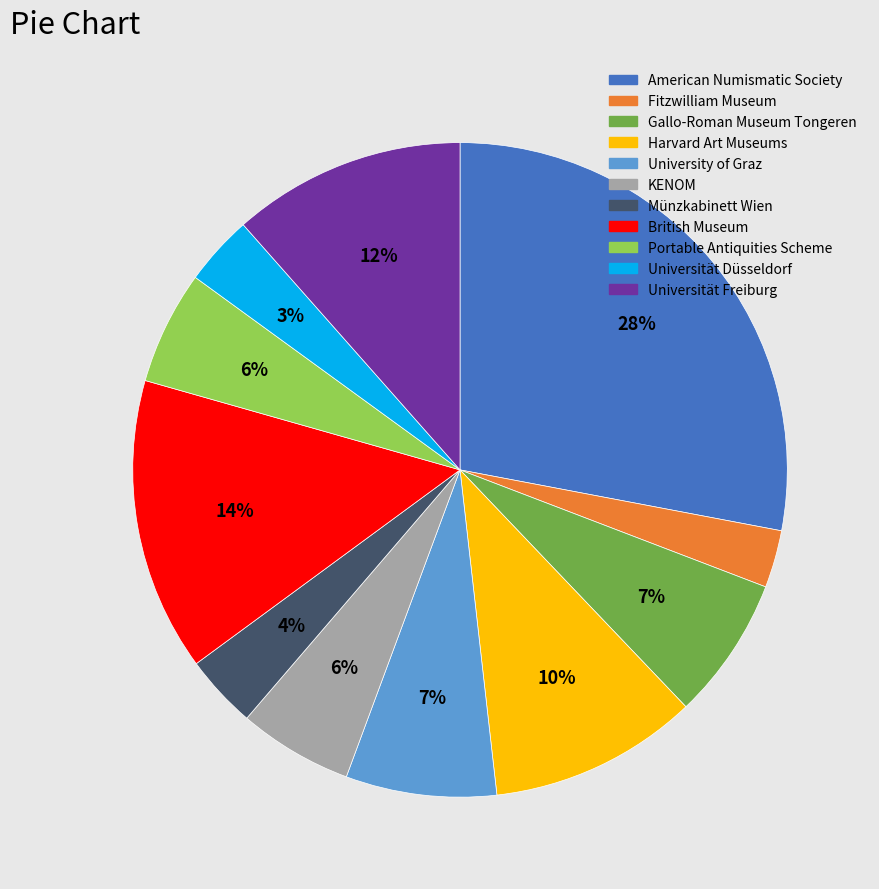

The University of Graz slice represents 22% of the pie. True or false?

False